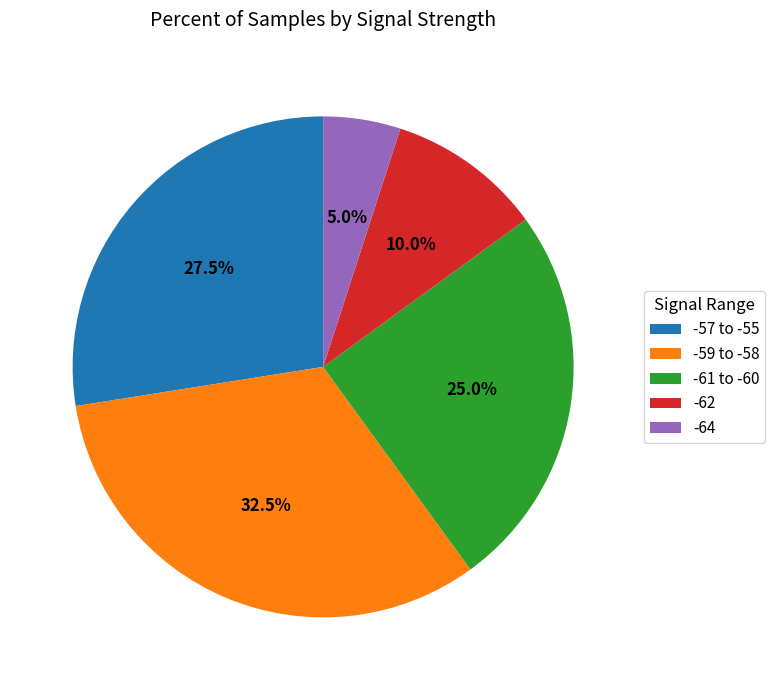

Is there any slice that represents more than half of the pie?

No